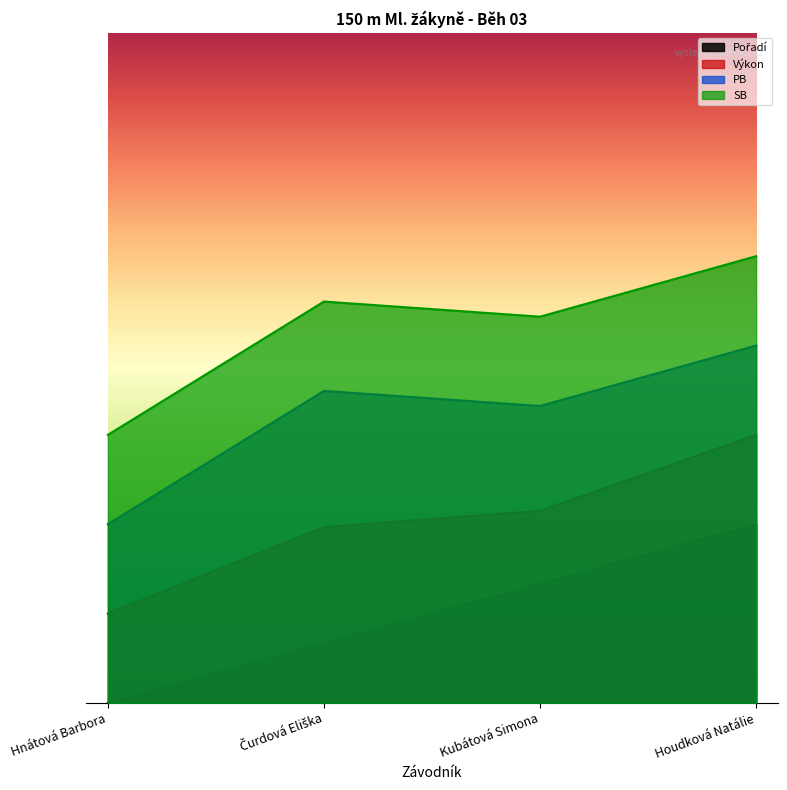

List the series in order of their overall mean, lowest first.

Pořadí, Výkon, PB, SB